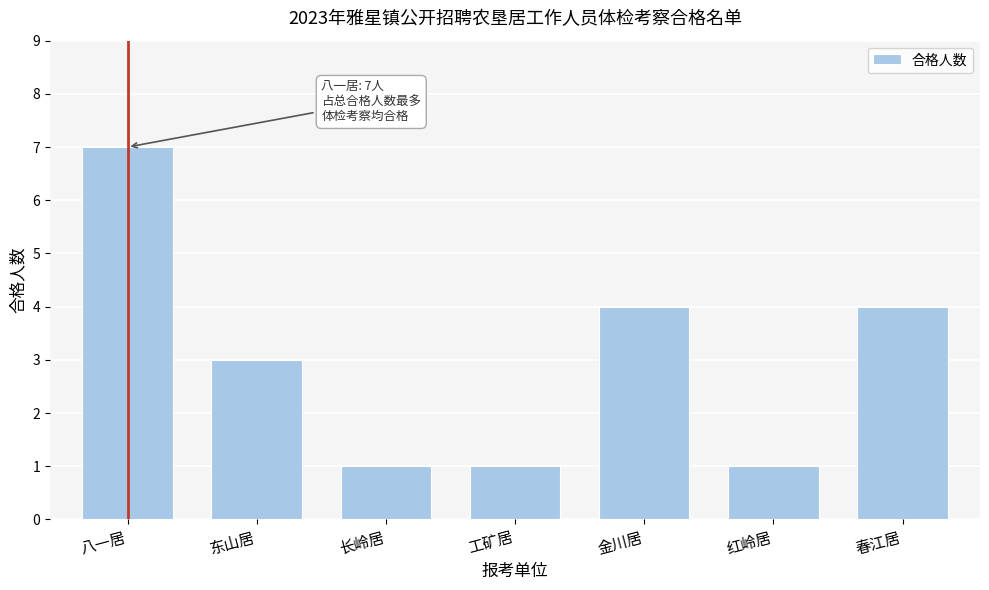

Reading right to left, transcribe all the data shown in this chart.

4	1	4	1	1	3	7